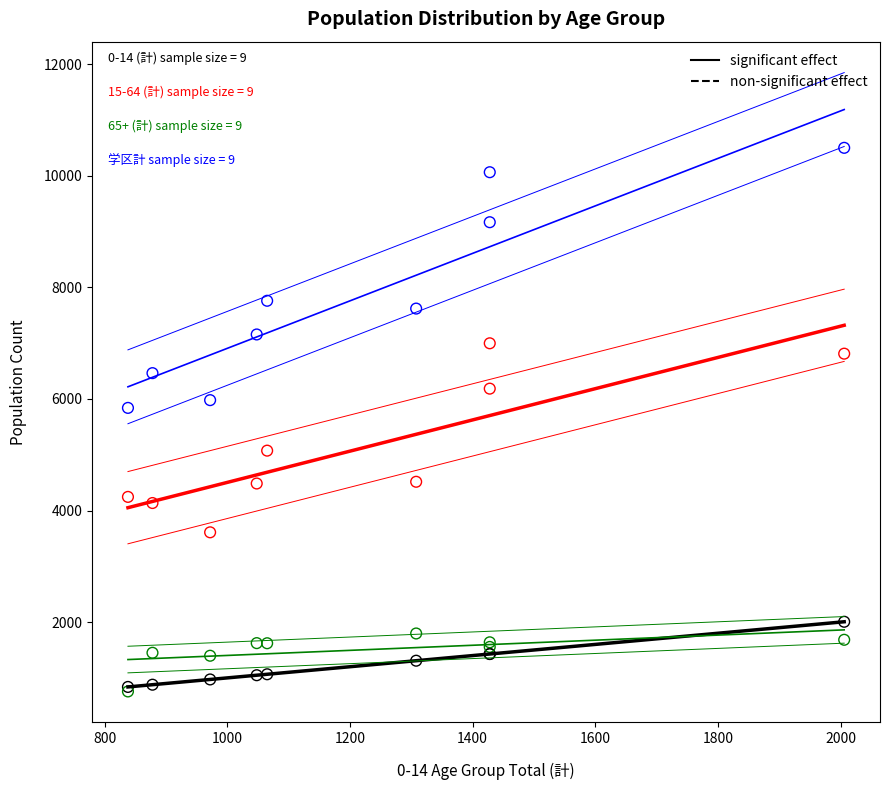

Across all series, what Y value is closest to 5628?

5839